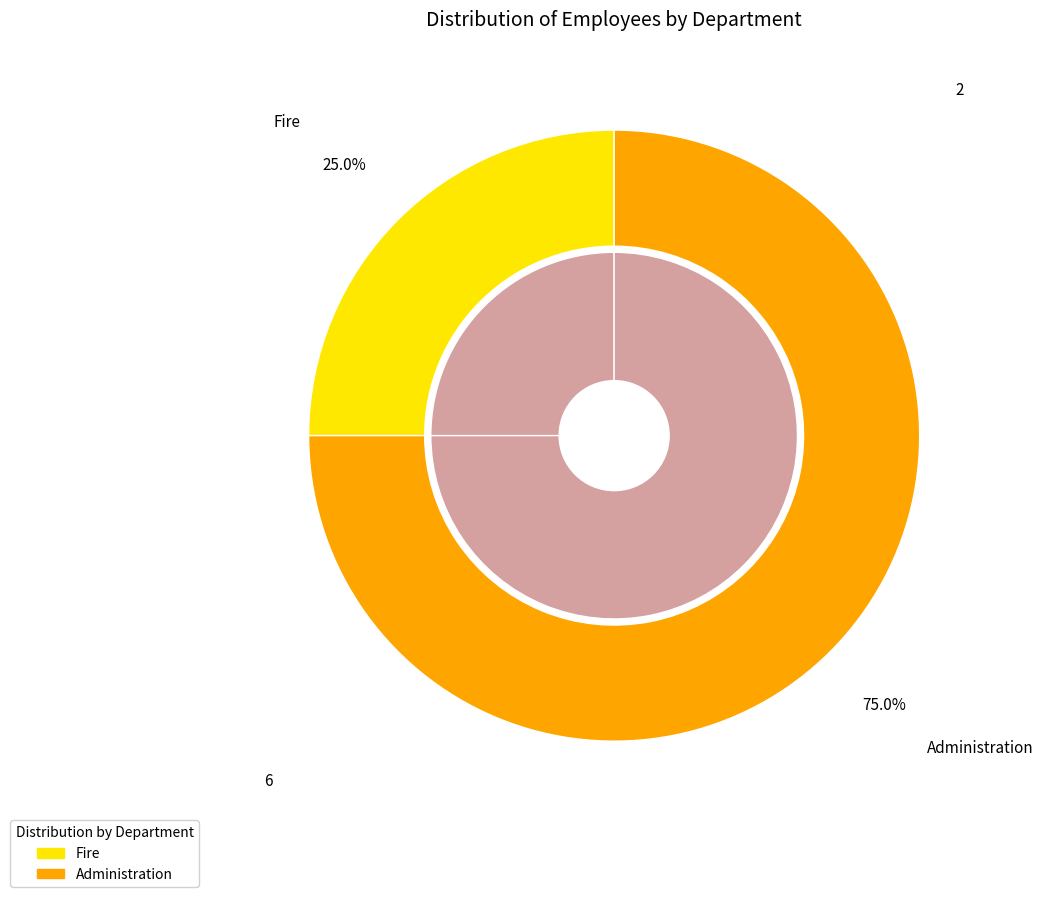

Which category has the smallest portion of the pie?

Fire